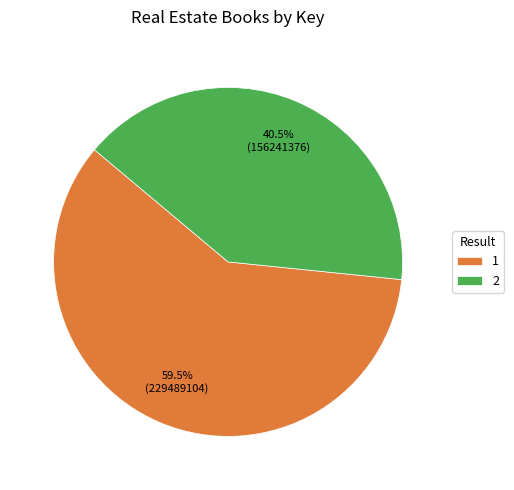

Is there any slice that represents more than half of the pie?

Yes